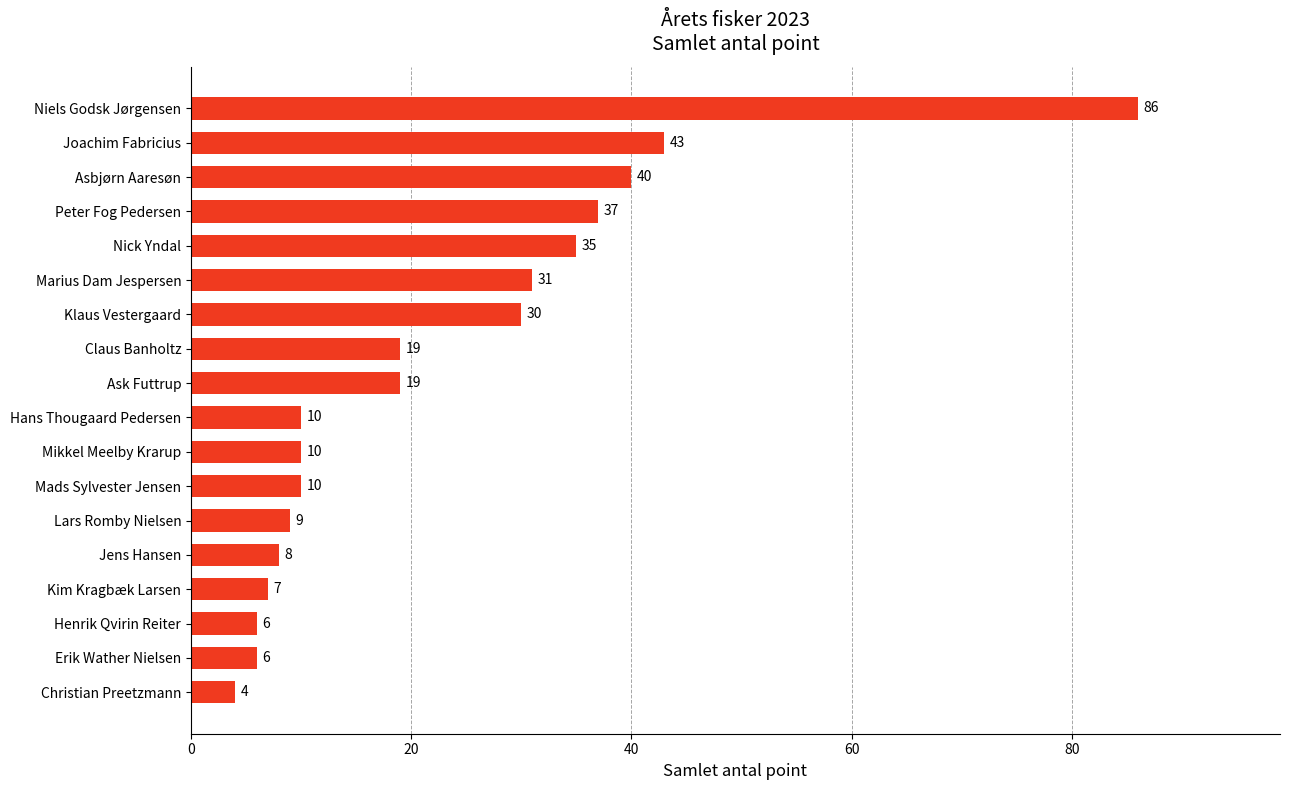

Does the chart contain stacked bars?

No